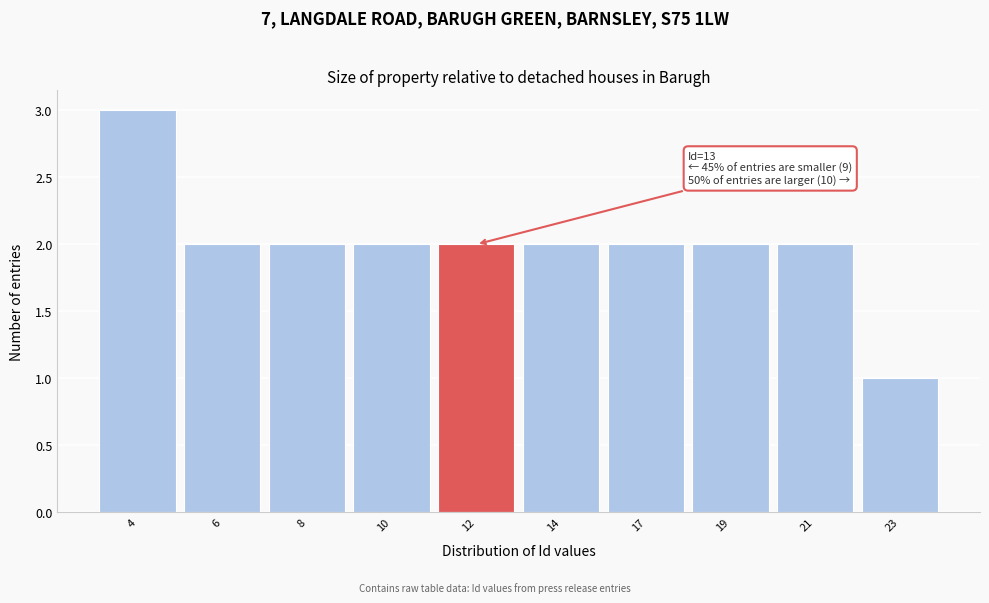

Reading left to right, transcribe all the data shown in this chart.

4=3	6=2	8=2	10=2	12=2	14=2	17=2	19=2	21=2	23=1